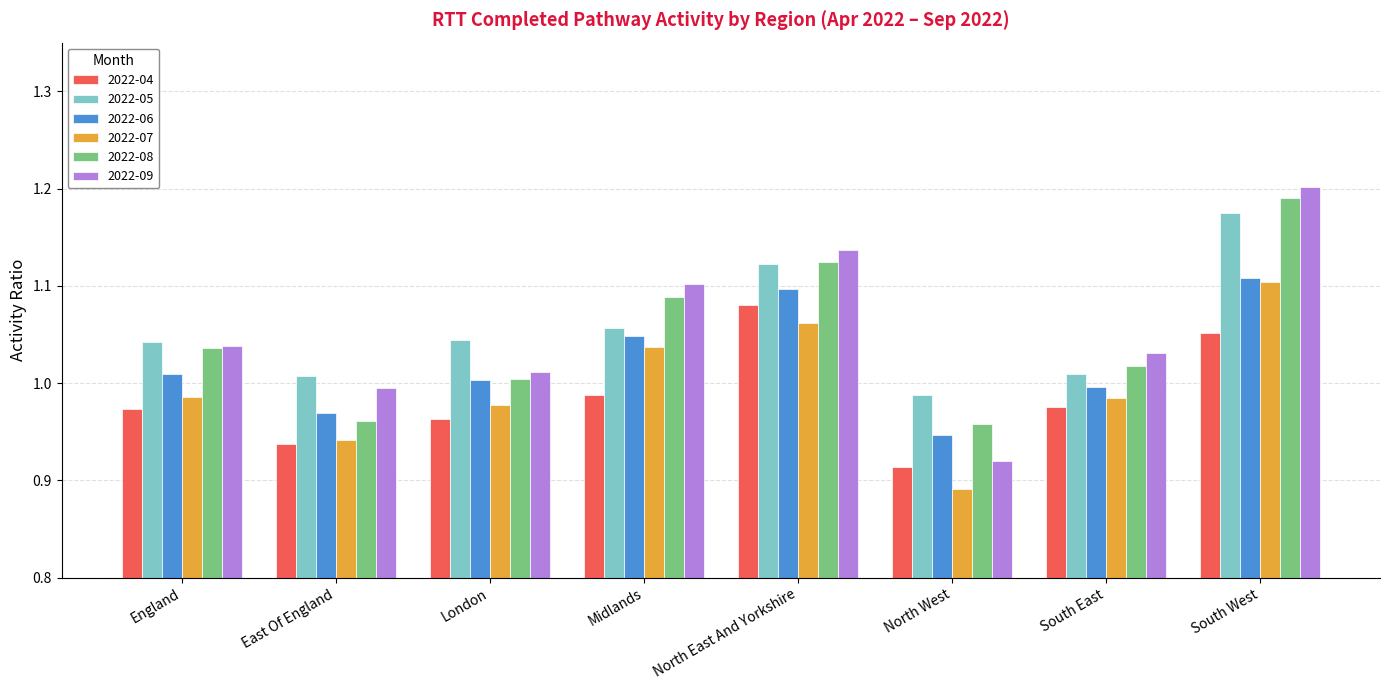

The 2022-06 series shows 1.0 at South East. True or false?

True